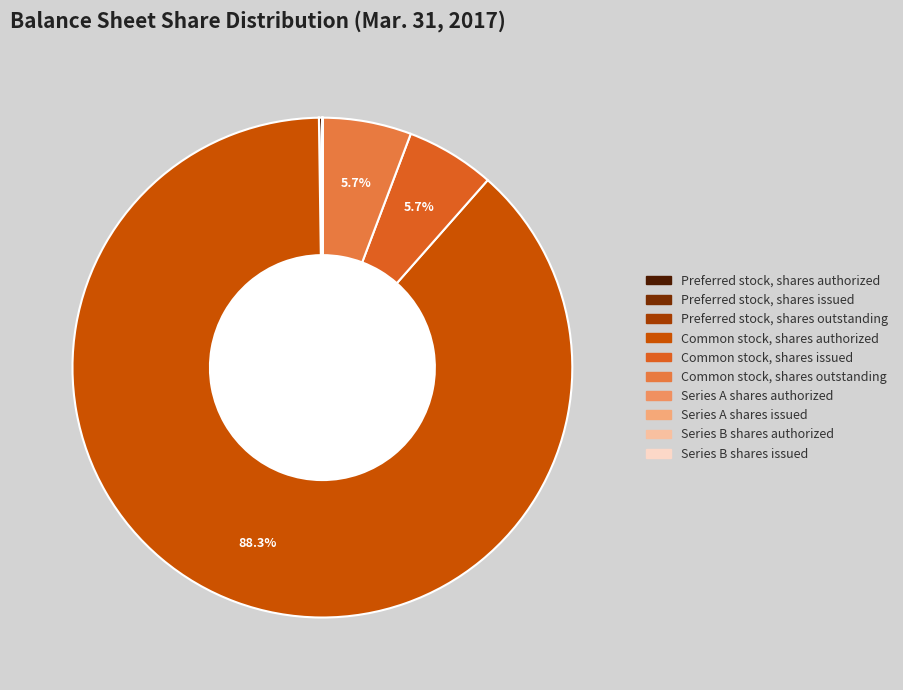

What is the change in value from Preferred stock, shares authorized to Common stock, shares authorized?

+1995000000